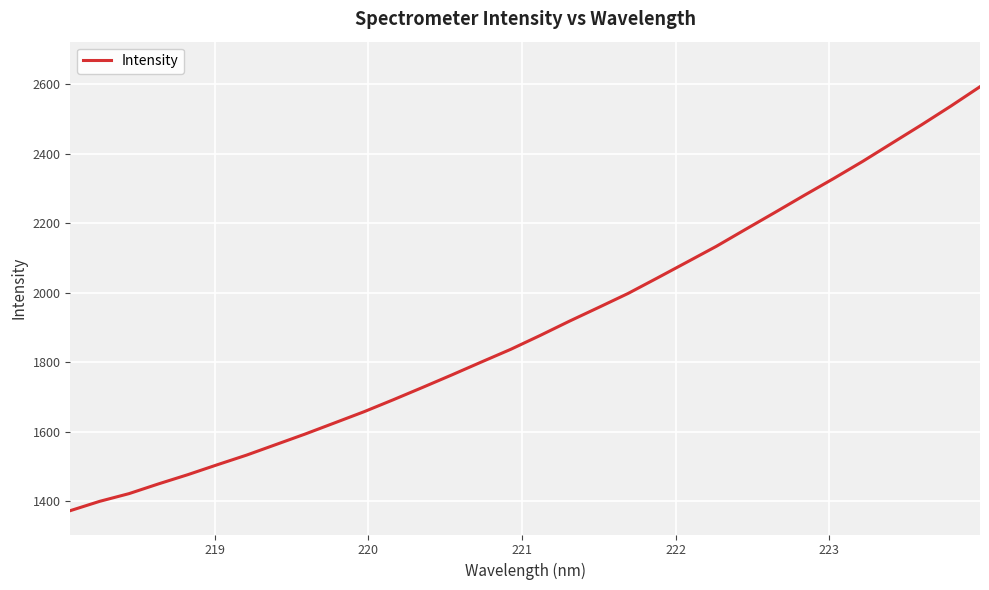

What is the maximum value shown in the chart?

2593.1